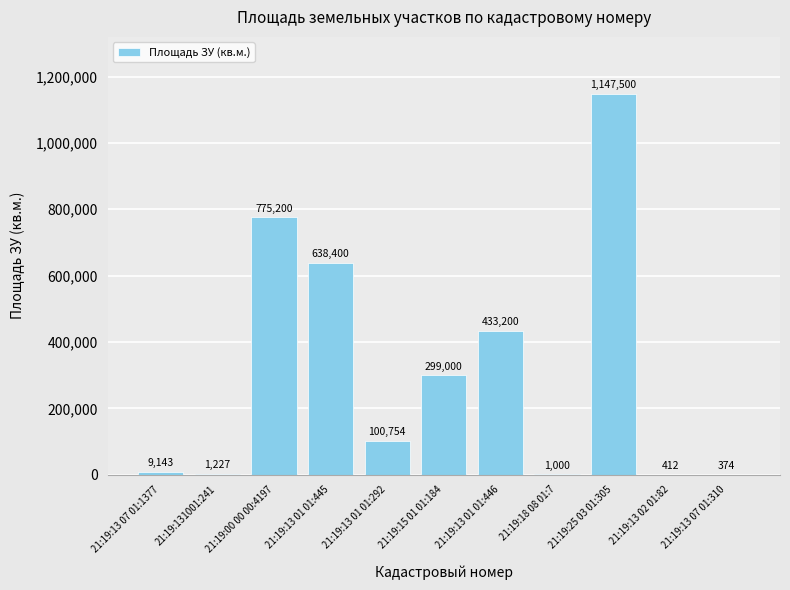

What is the change in value from 21:19:13 01 01:292 to 21:19:25 03 01:305?

+1046746